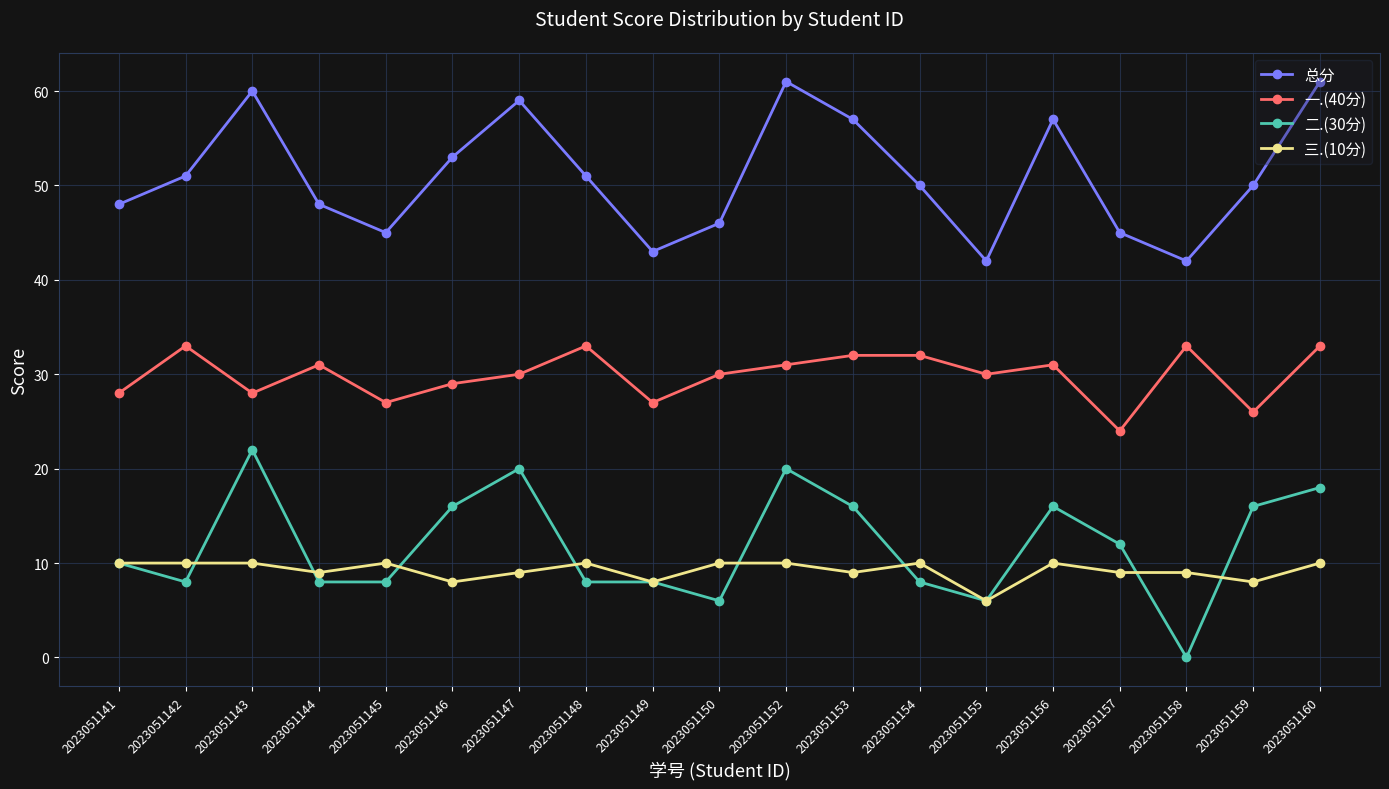

What value does the 总分 series have at 2023051159, to the nearest 10?

50